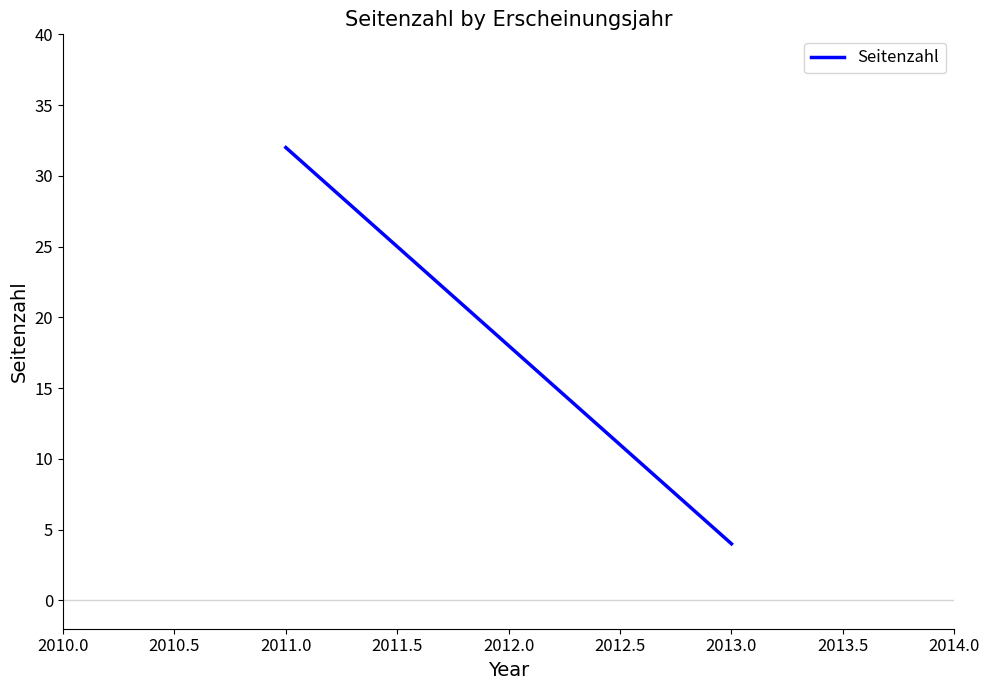

What is the sum of all values?

36